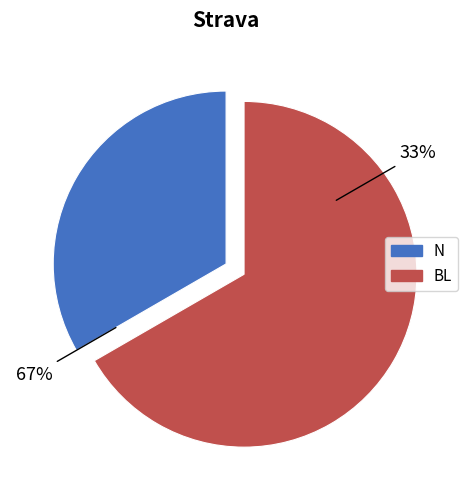

What is the change in value from N to BL?

+1